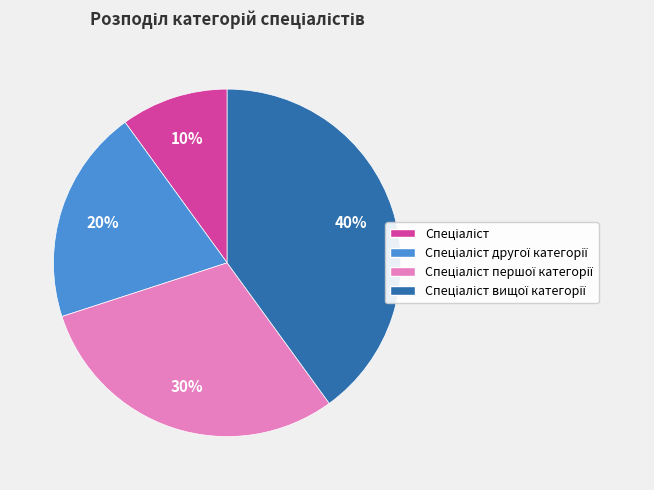

To the nearest percent, what is the average slice percentage?

25%